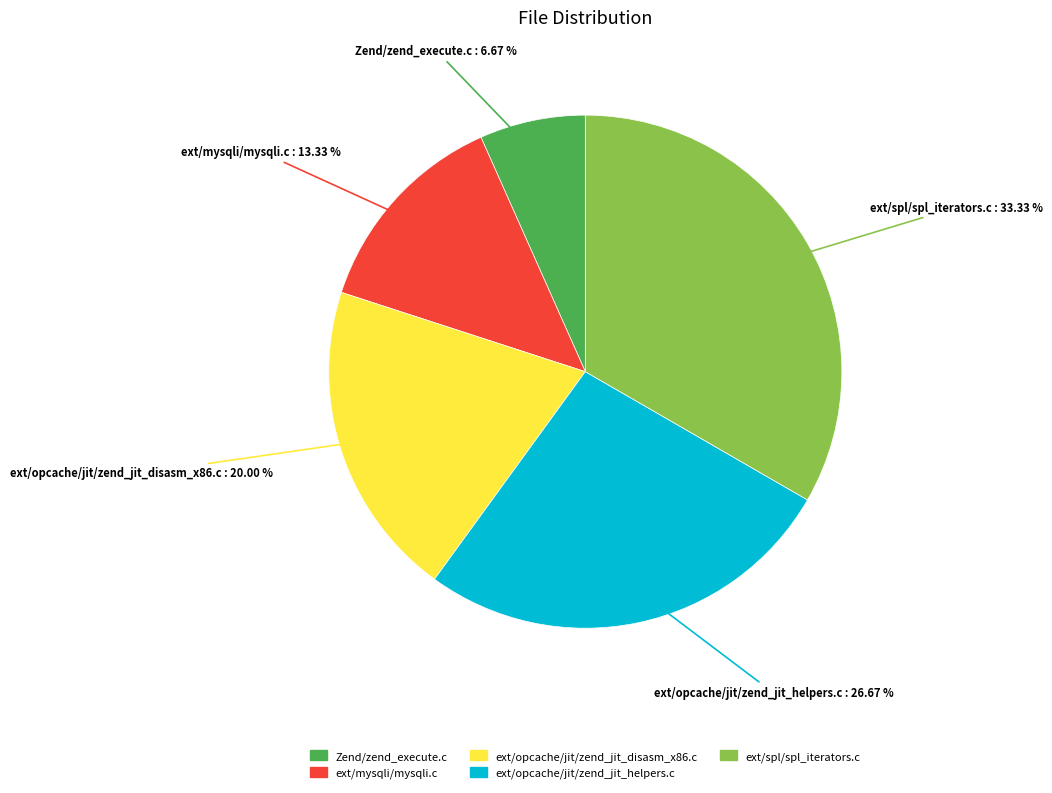

Does ext/opcache/jit/zend_jit_helpers.c account for over 50% of the chart?

No